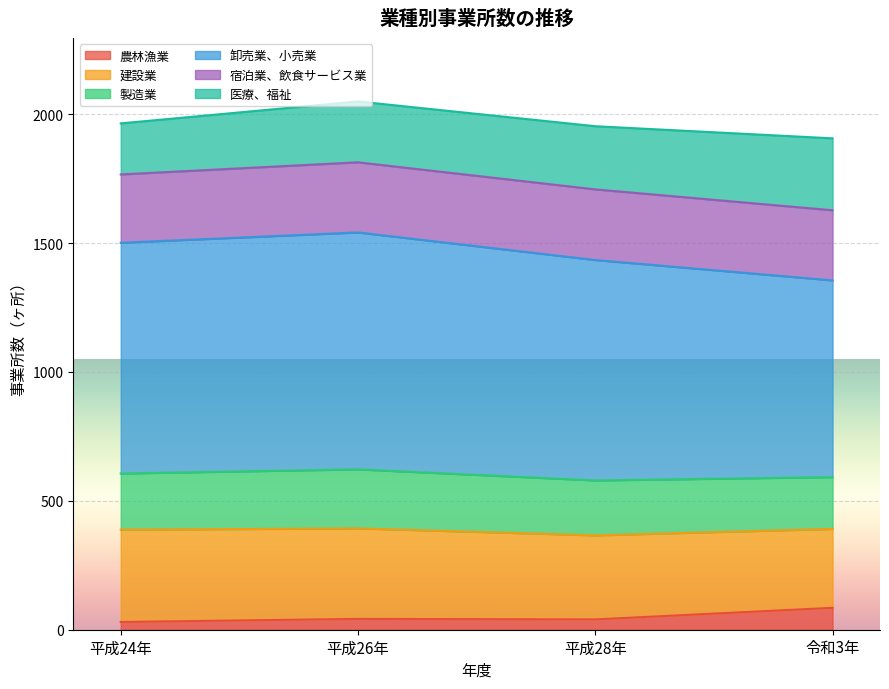

Is it true that 農林漁業 equals 141 at 令和3年?

False